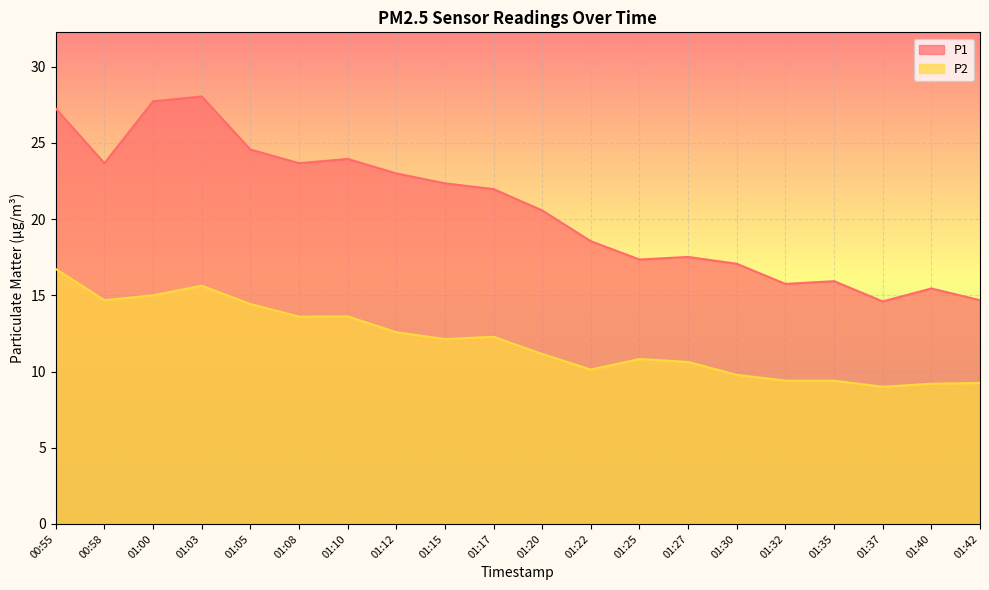

At which category does the chart reach its peak across all series?

01:03